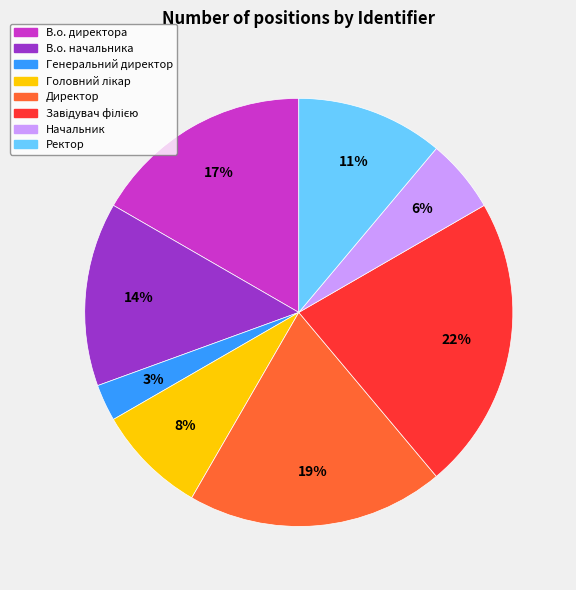

How many segments does this pie chart have?

8